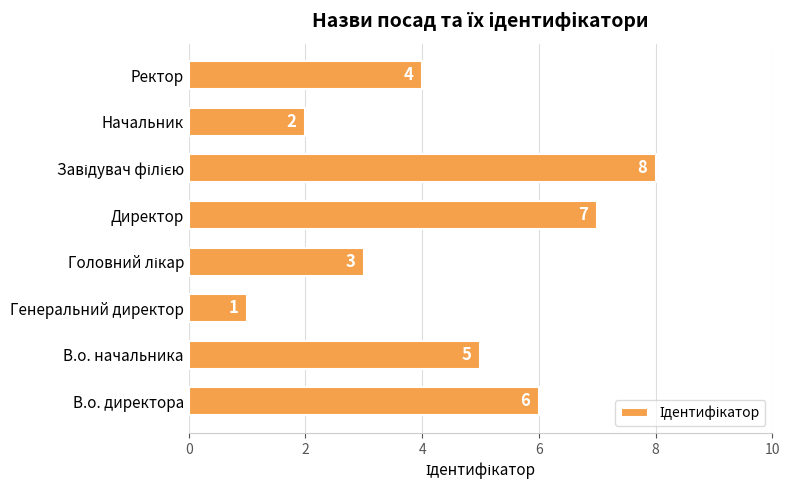

Approximately how many times larger is the value at Начальник compared to Ректор?

0.5